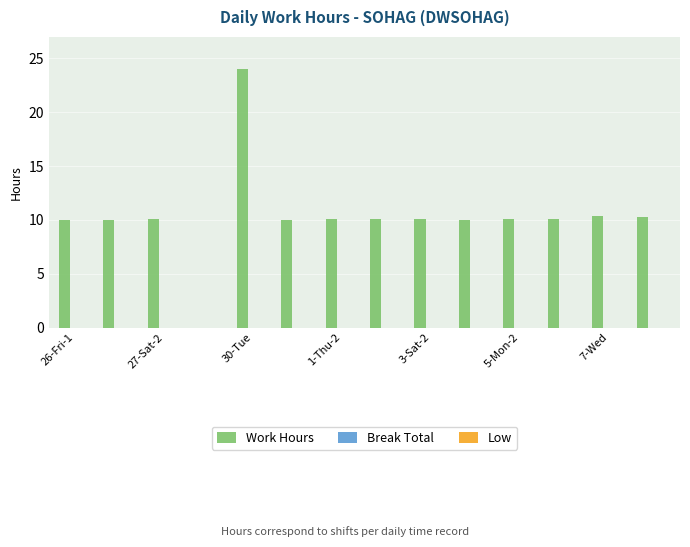

Count the number of data series in this chart.

1